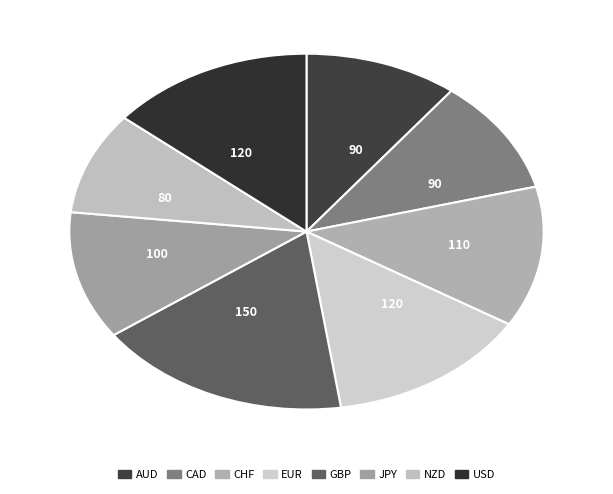

The JPY slice represents 12% of the pie. True or false?

True